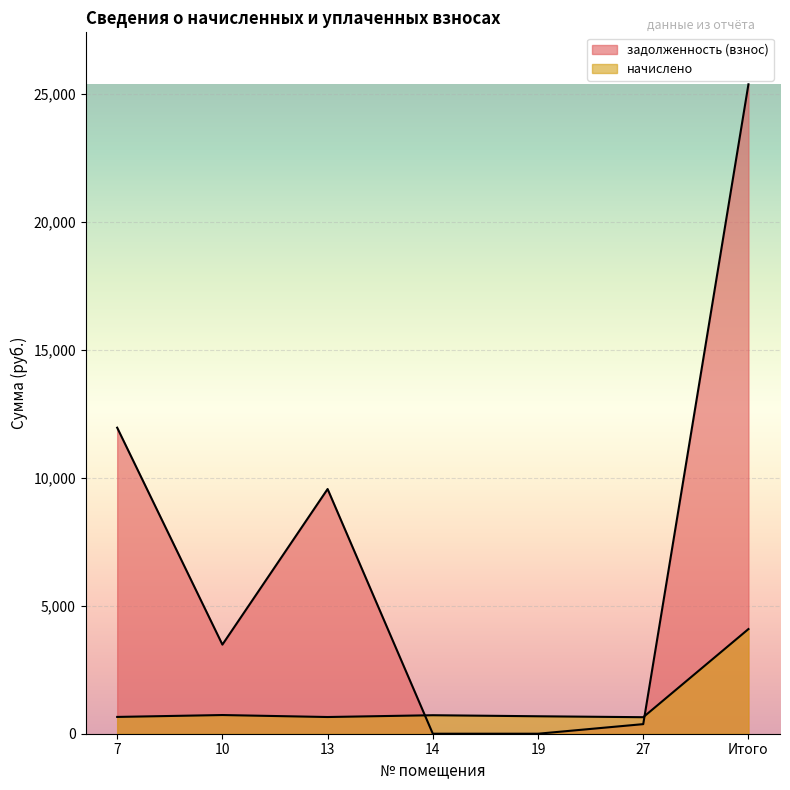

How many values in the задолженность (взнос) series exceed 3481?

4